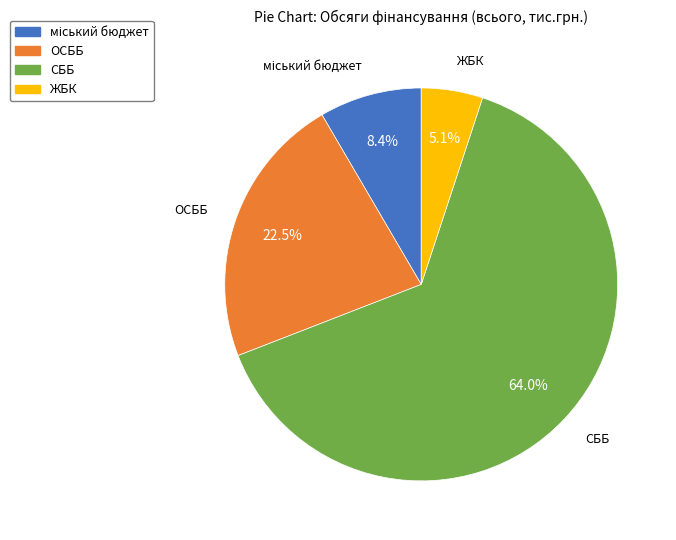

To the nearest percent, what is the difference between the largest and smallest slice percentages?

59%